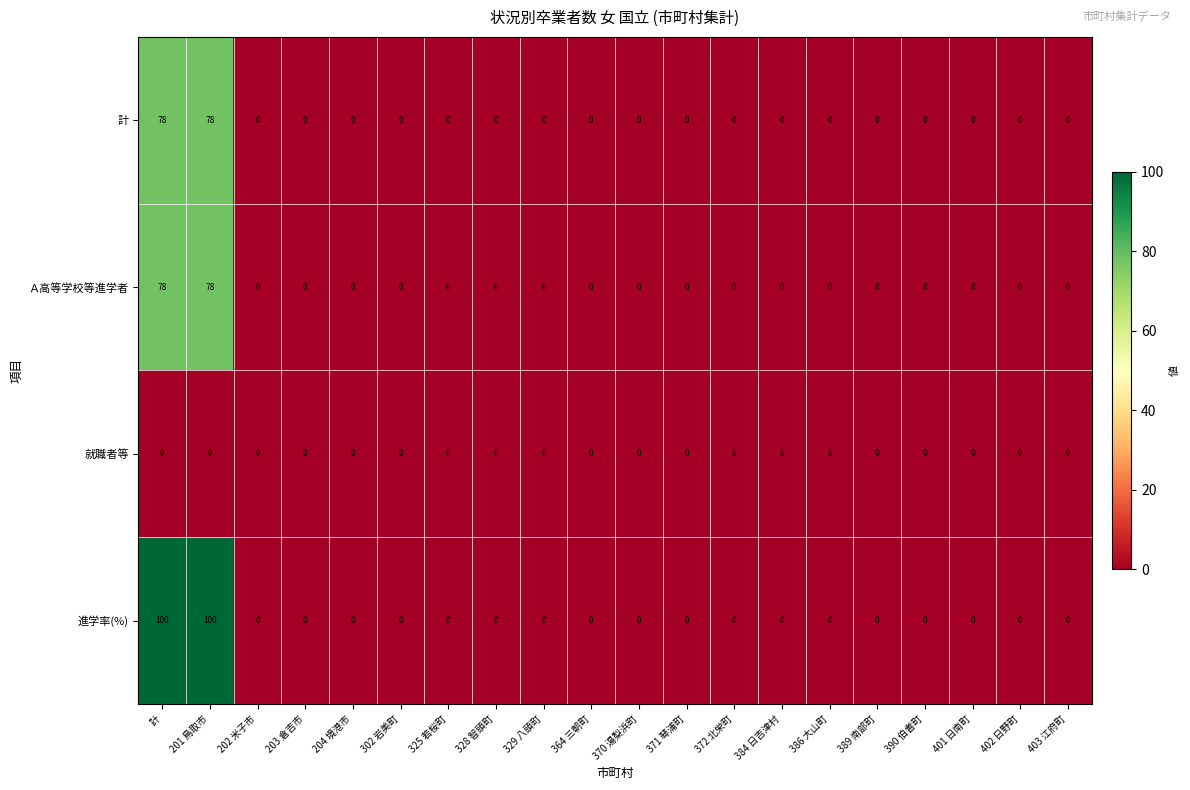

Is it true that 進学率(%) equals 0 at 389 南部町?

True